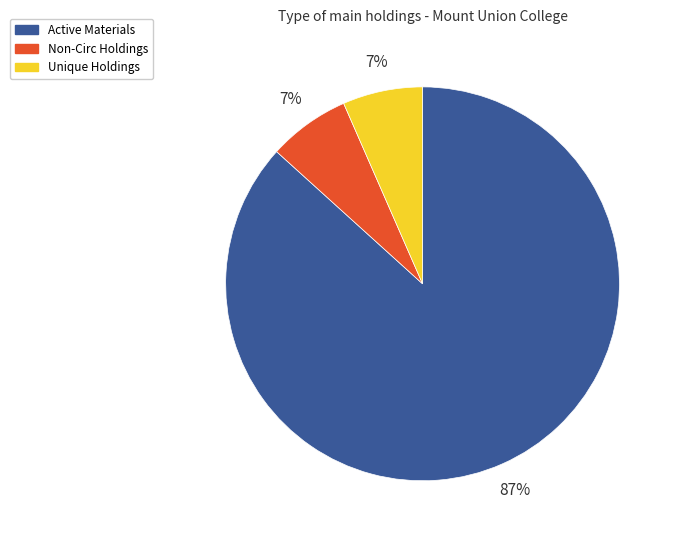

To the nearest percent, what portion does Unique Holdings represent?

7%